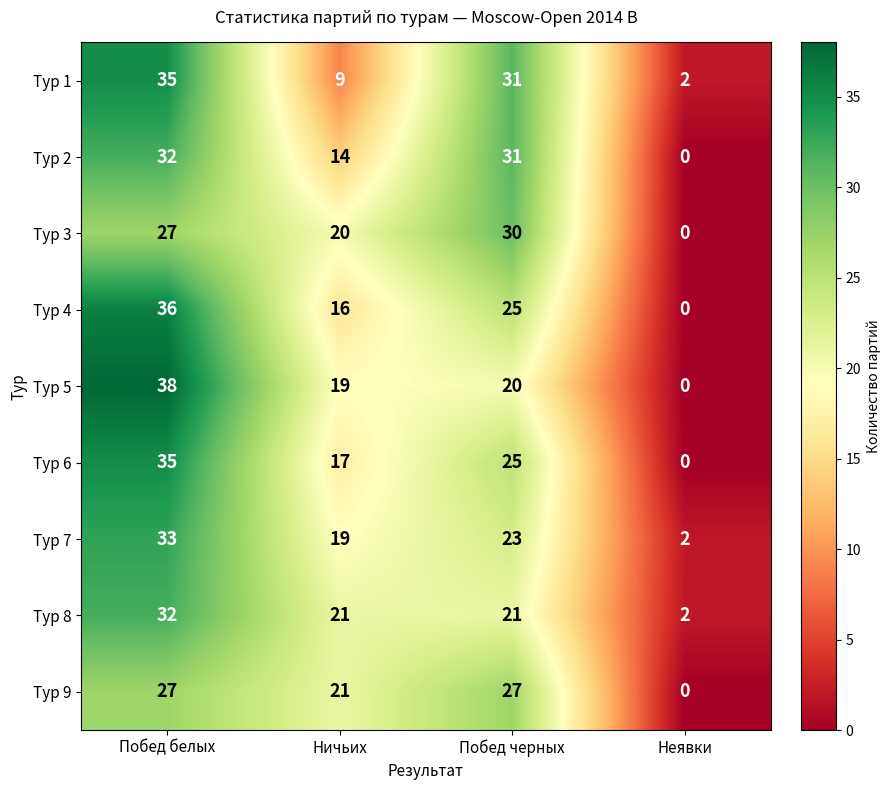

How many categories are shown in the chart?

4